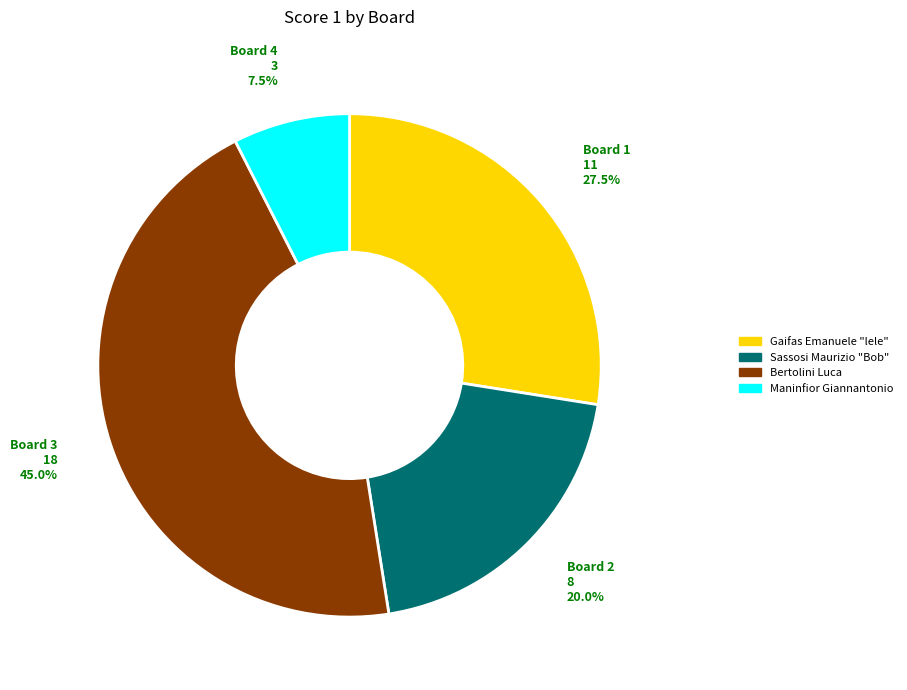

Is there any slice that represents more than half of the pie?

No